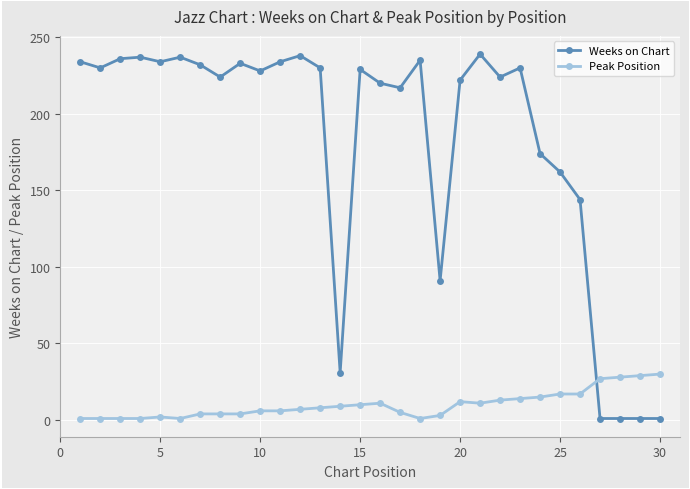

Which series has the largest total across all categories?

Weeks on Chart